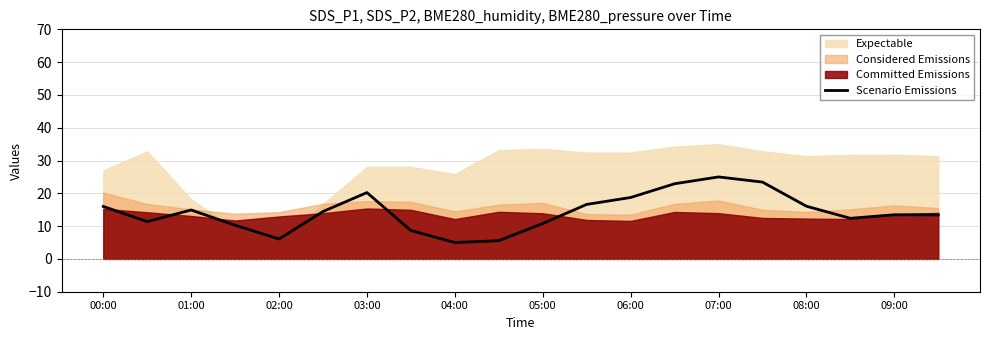

Is it true that Scenario Emissions equals 9.8 at 00:00?

False